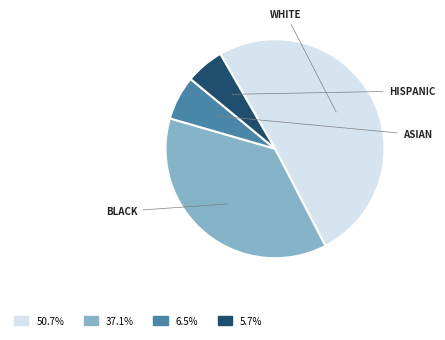

Rank the categories by value from highest to lowest.

WHITE, BLACK, ASIAN, HISPANIC